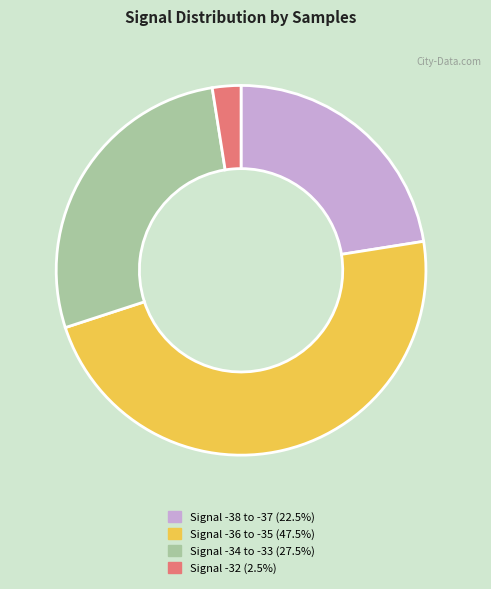

Does any single category account for the majority?

No